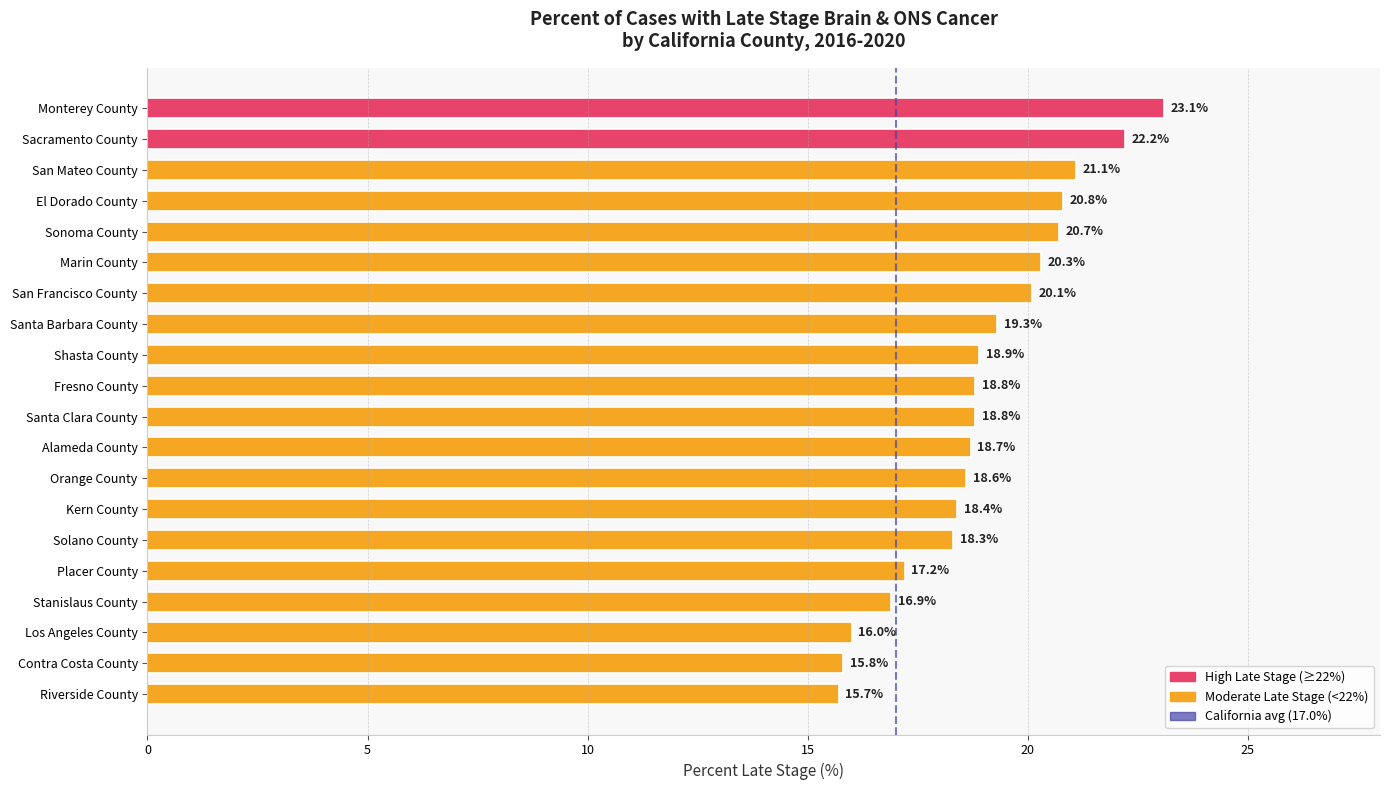

What is the value of the 16th bar from the top?

17.2